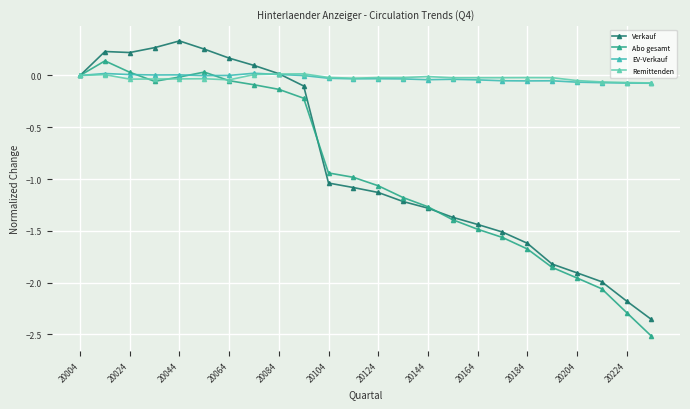

Reading left to right, list all the values displayed in this chart.

Verkauf: 0.0	0.2	0.2	0.3	0.3	0.3	0.2	0.1	0.0	-0.1	-1.0	-1.1	-1.1	-1.2	-1.3	-1.4	-1.4	-1.5	-1.6	-1.8	-1.9	-2.0	-2.2	-2.4
Abo gesamt: 0.0	0.1	0.0	-0.1	-0.0	0.0	-0.1	-0.1	-0.1	-0.2	-0.9	-1.0	-1.1	-1.2	-1.3	-1.4	-1.5	-1.6	-1.7	-1.9	-2.0	-2.1	-2.3	-2.5
EV-Verkauf: 0.0	0.0	0.0	0.0	0.0	-0.0	0.0	0.0	0.0	-0.0	-0.0	-0.0	-0.0	-0.0	-0.0	-0.0	-0.0	-0.1	-0.1	-0.1	-0.1	-0.1	-0.1	-0.1
Remittenden: 0.0	0.0	-0.0	-0.0	-0.0	-0.0	-0.0	0.0	0.0	0.0	-0.0	-0.0	-0.0	-0.0	-0.0	-0.0	-0.0	-0.0	-0.0	-0.0	-0.0	-0.1	-0.1	-0.1